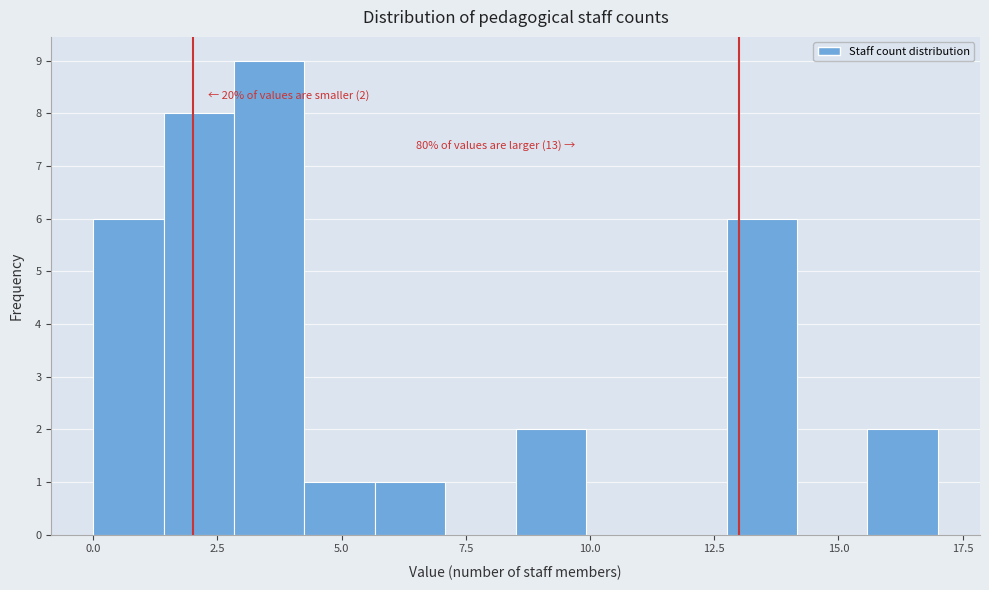

Read against the x-axis, roughly where is the centre of the tallest bar?

3.5